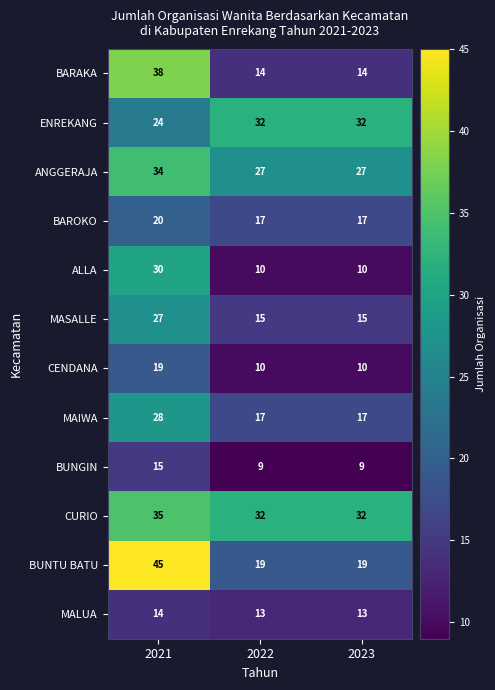

The value of BUNTU BATU at 2023 is 9. True or false?

False